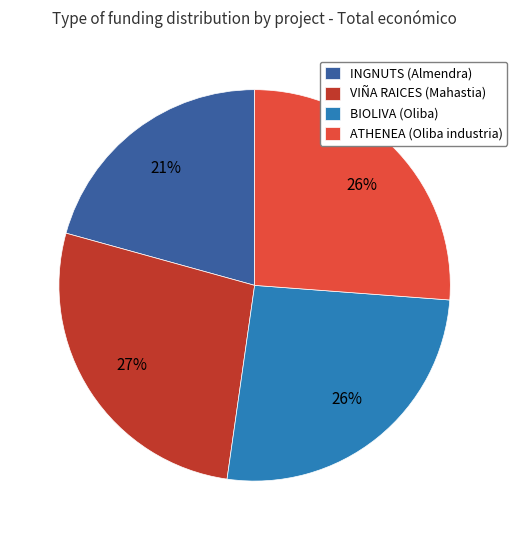

Count the number of slices in the pie.

4